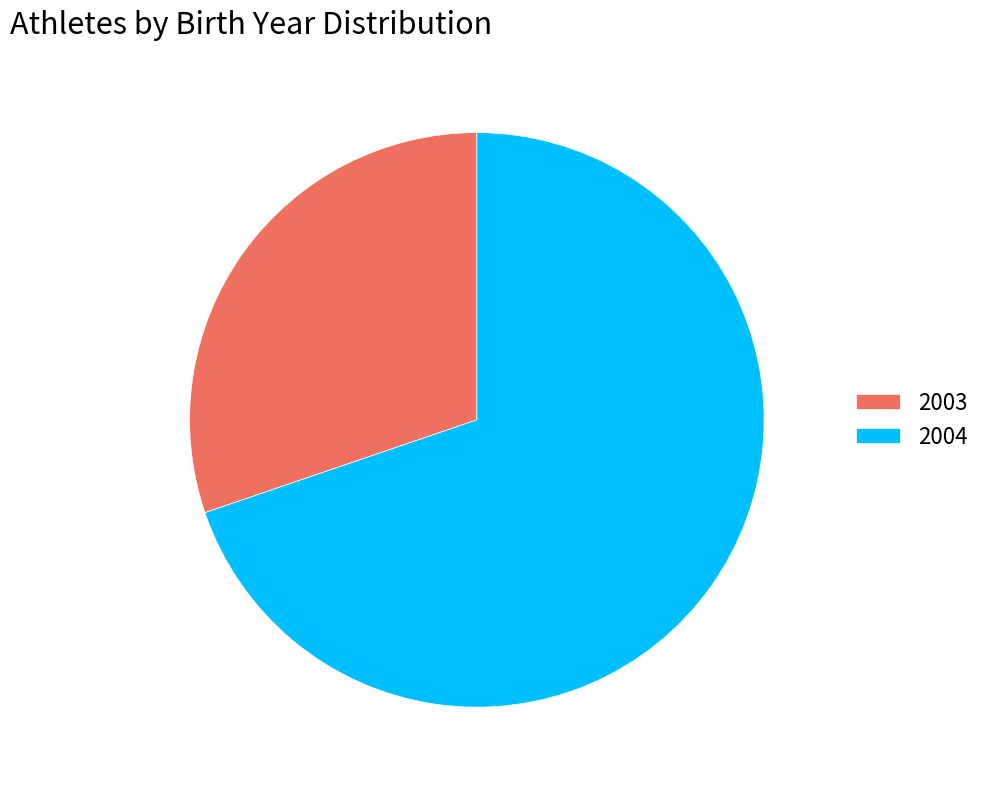

How many slices are in this pie chart?

2